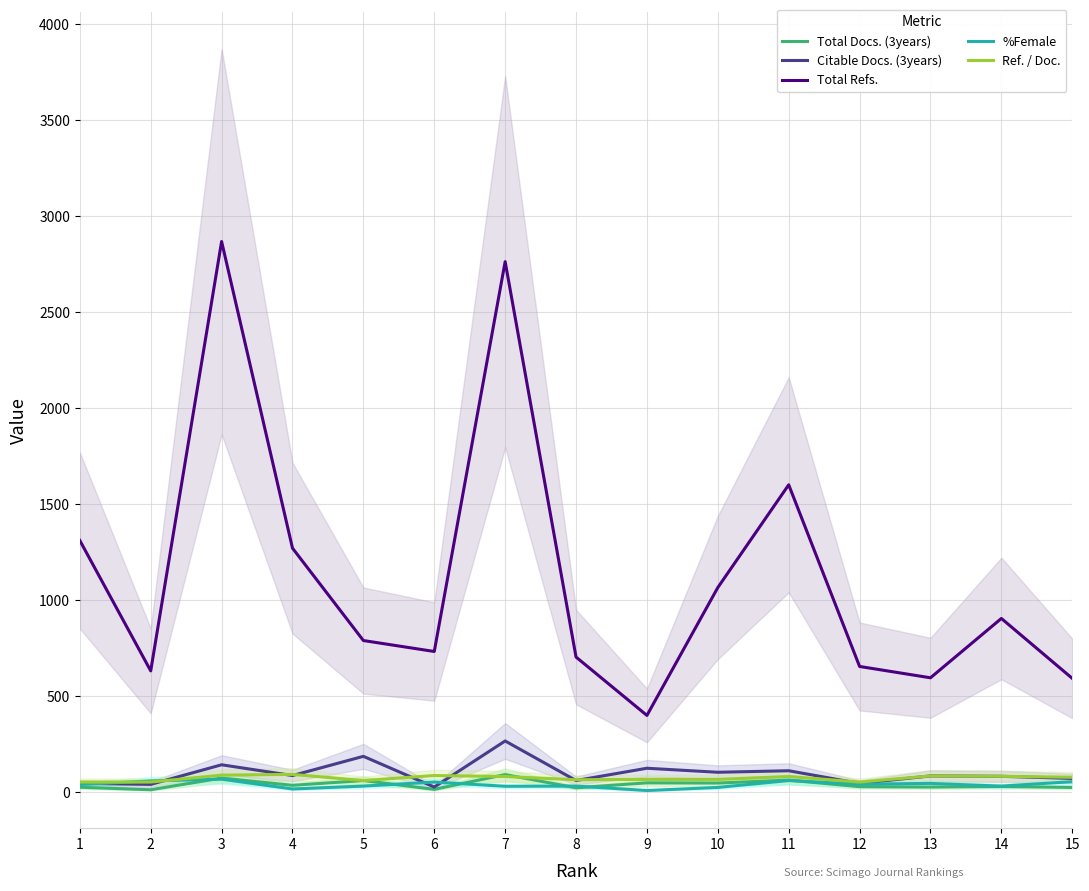

True or false: Ref. / Doc. has a value of 22 at 8.

False